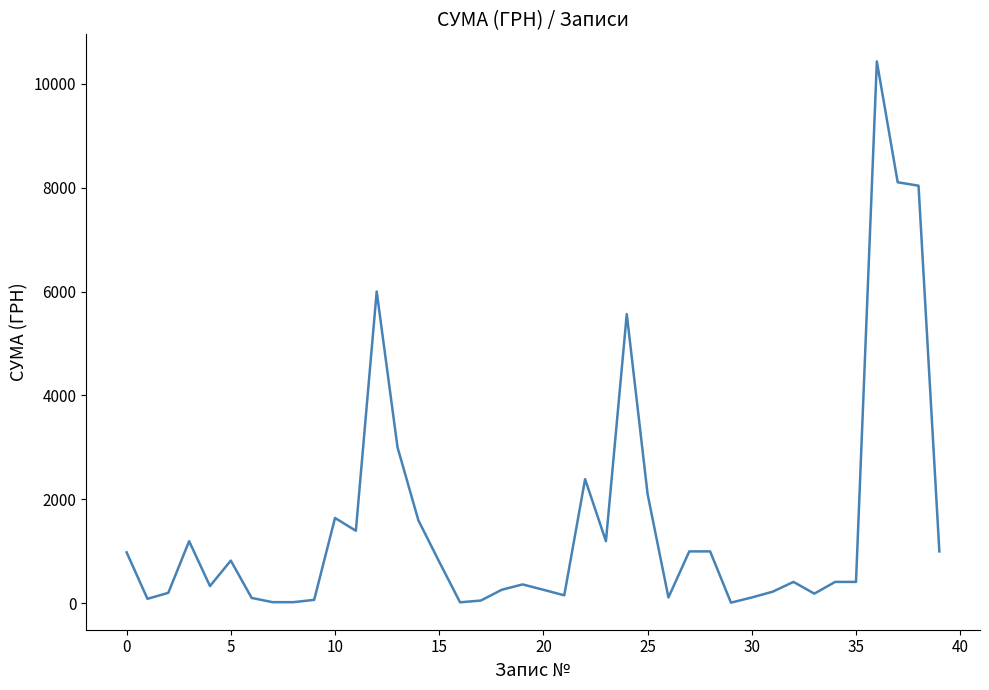

What is the greatest value displayed?

10430.0